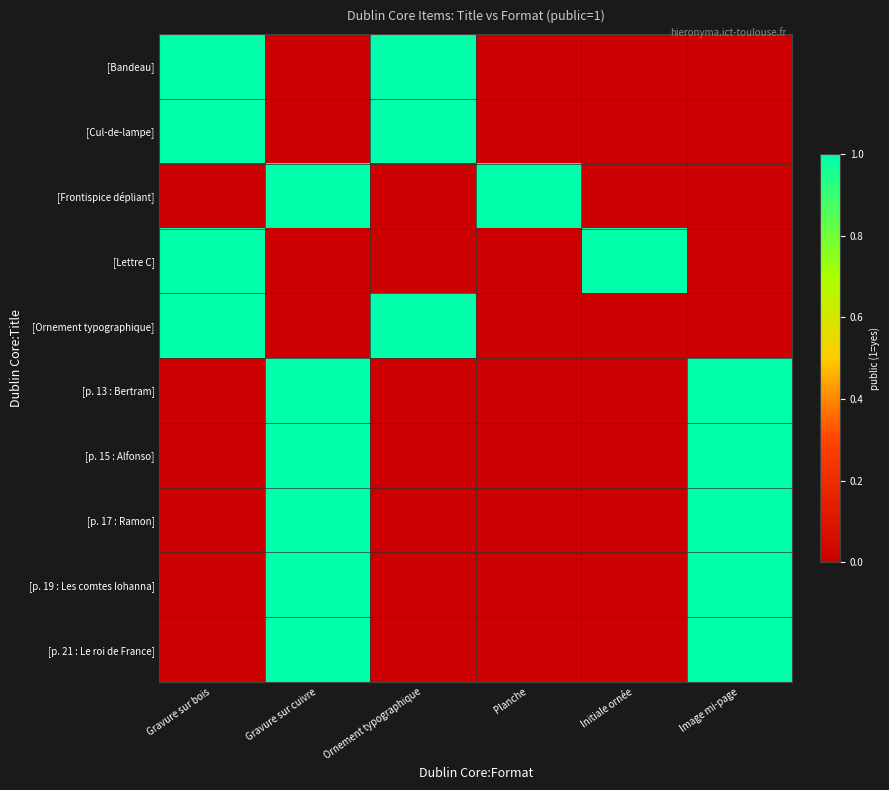

What is the total value across all series at Planche?

1